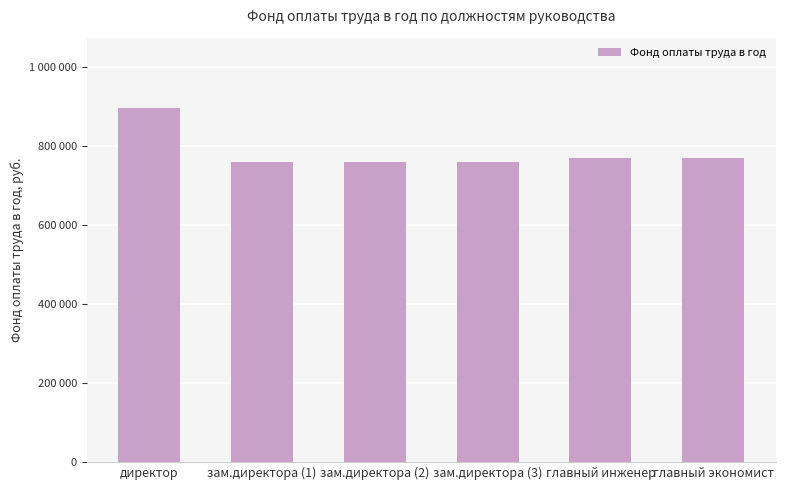

What is the label of the 6th bar from the left?

главный экономист